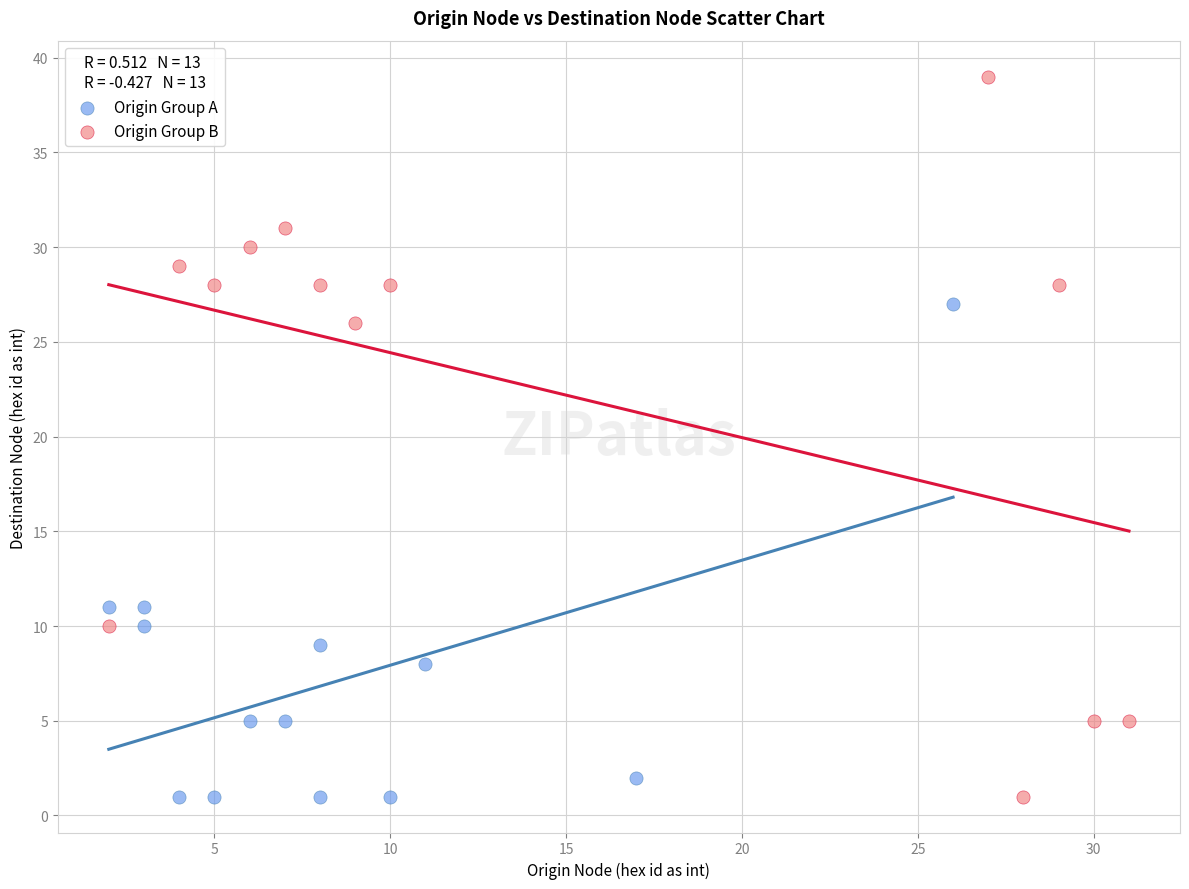

What are all the series names shown in the legend?

Origin Group A, Origin Group B